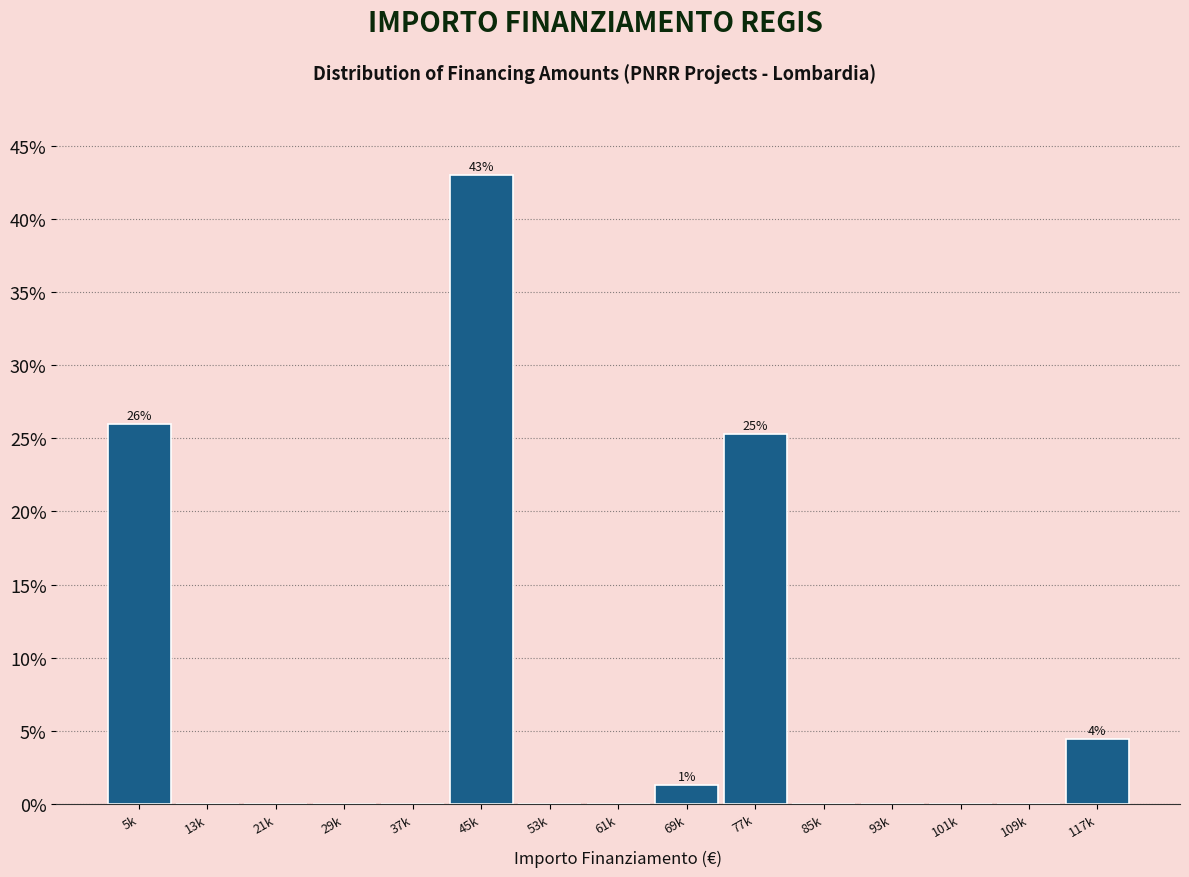

Reading left to right, transcribe all the data shown in this chart.

5k=25.9	13k=0.0	21k=0.0	29k=0.0	37k=0.0	45k=43.0	53k=0.0	61k=0.0	69k=1.3	77k=25.3	85k=0.0	93k=0.0	101k=0.0	109k=0.0	117k=4.4